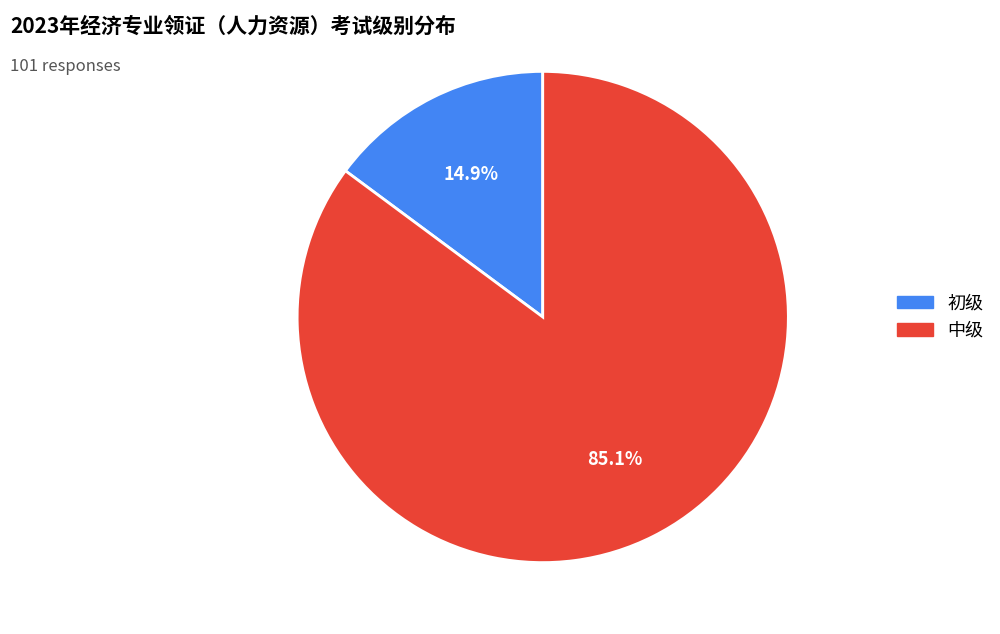

Which category has the smallest portion of the pie?

初级